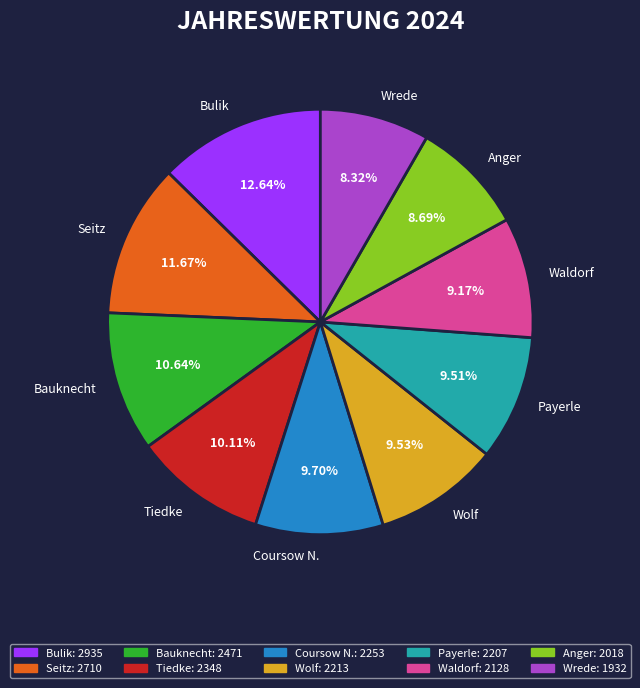

Does Tiedke account for over 50% of the chart?

No